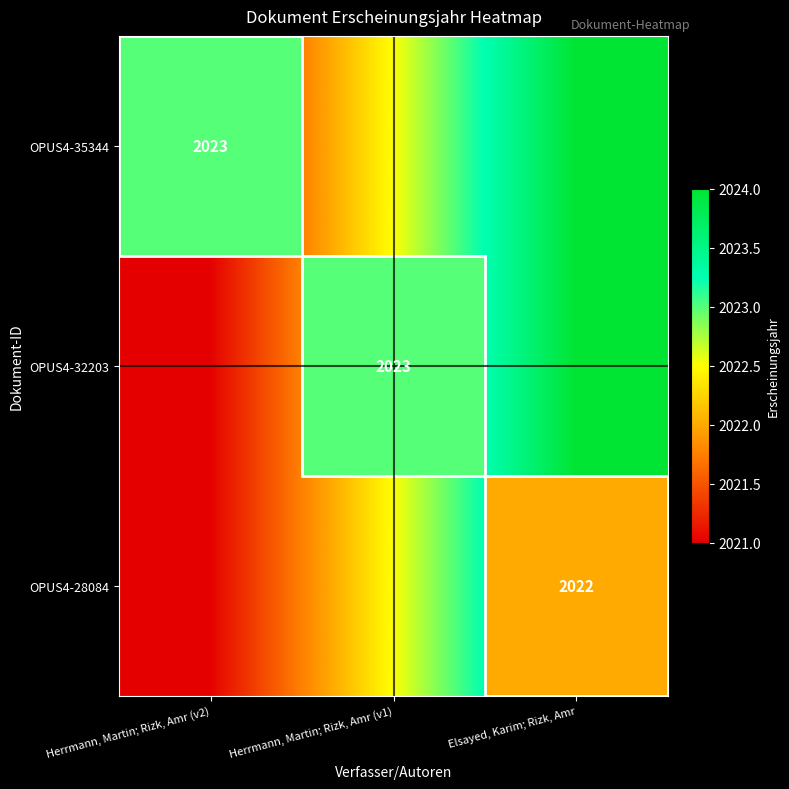

True or false: OPUS4-28084 has a value of 2022.0 at Elsayed, Karim; Rizk, Amr.

True